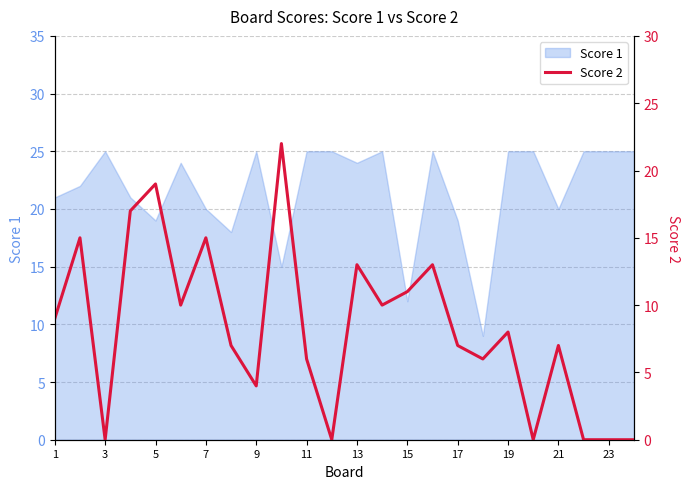

The Score 1 series shows 15 at 23. True or false?

False